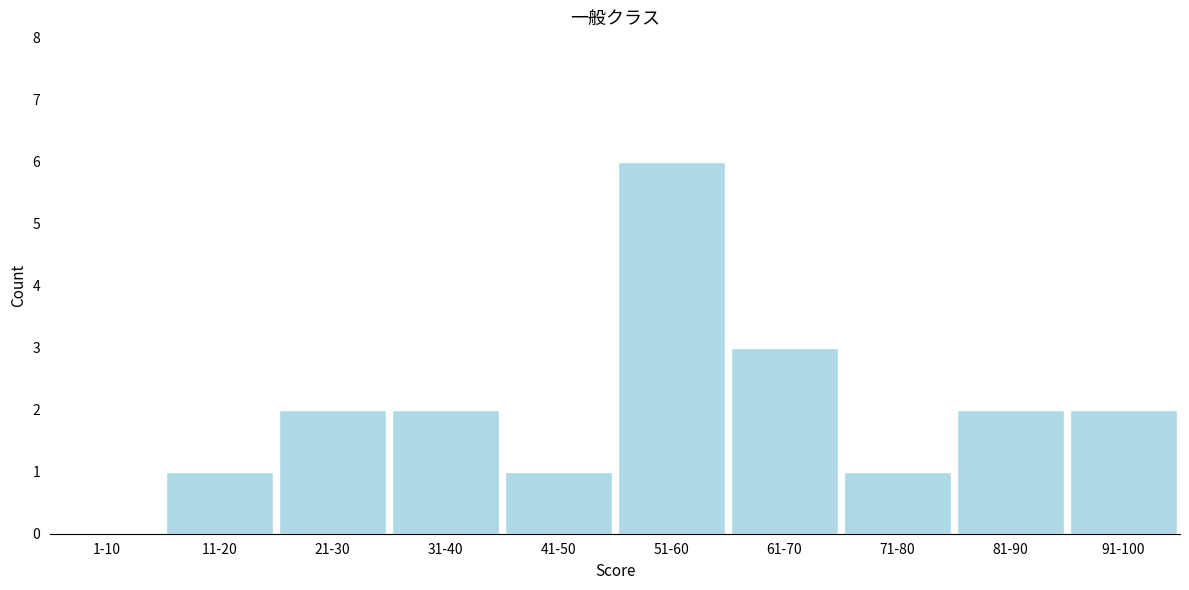

Reading left to right, what are all the values shown in this chart?

1	2	2	1	6	3	1	2	2